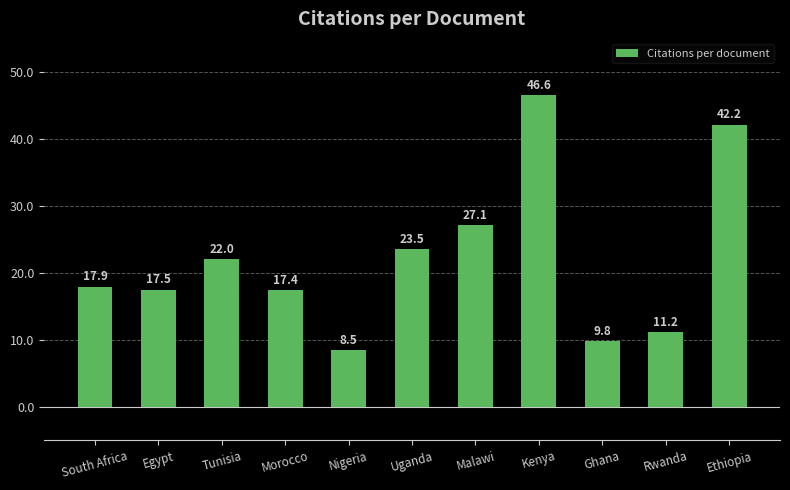

The chart shows a value of 22.0 at Tunisia. True or false?

True